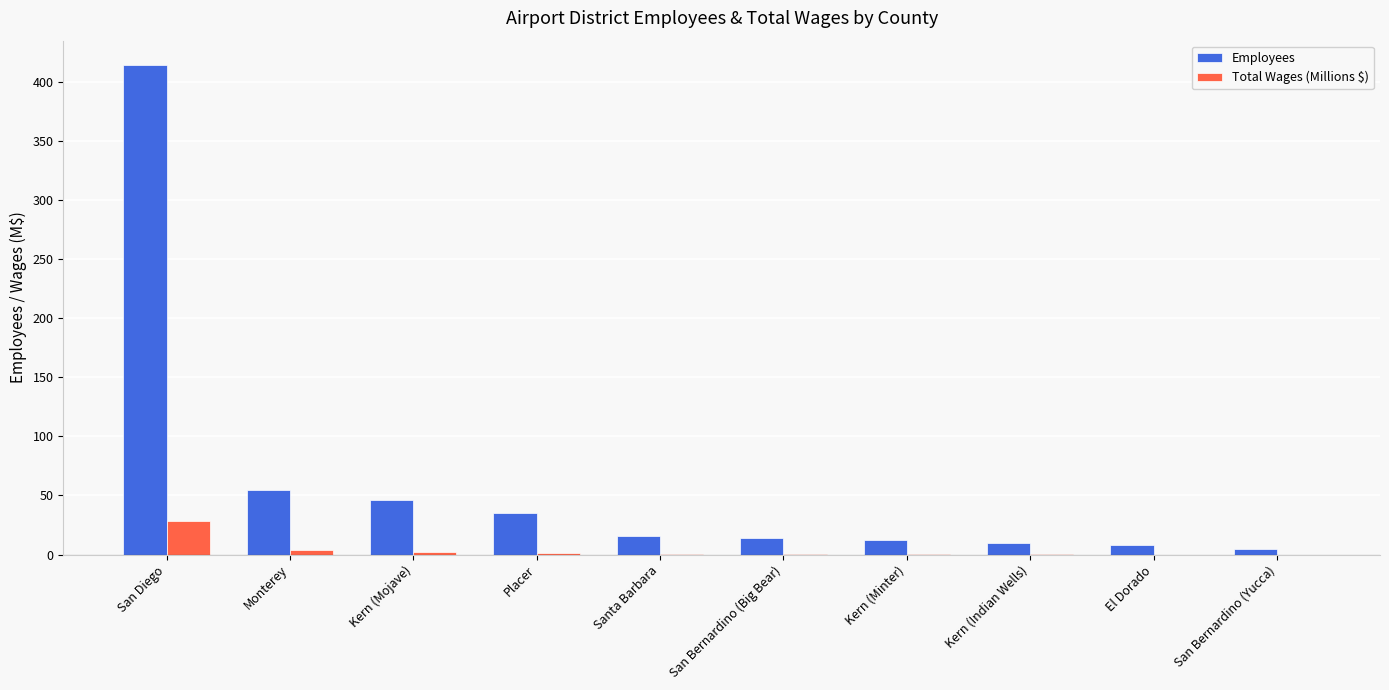

Is it true that Total Wages (Millions $) equals 0.7 at Santa Barbara?

True